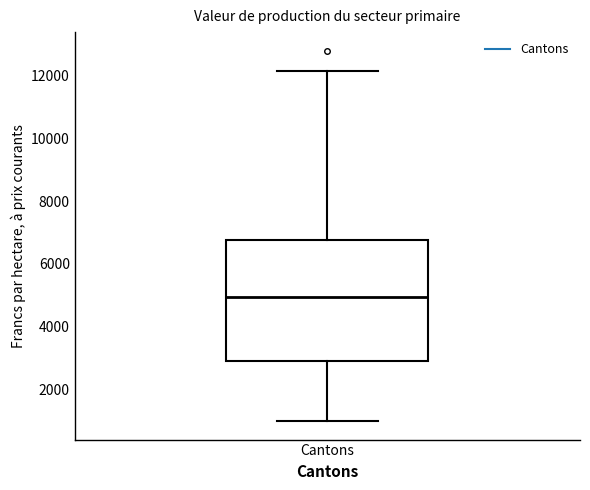

Where does the median line of the box for Cantons sit on the y-axis? The values are not printed on the chart, so give them approximately, as read against the axis.

5000